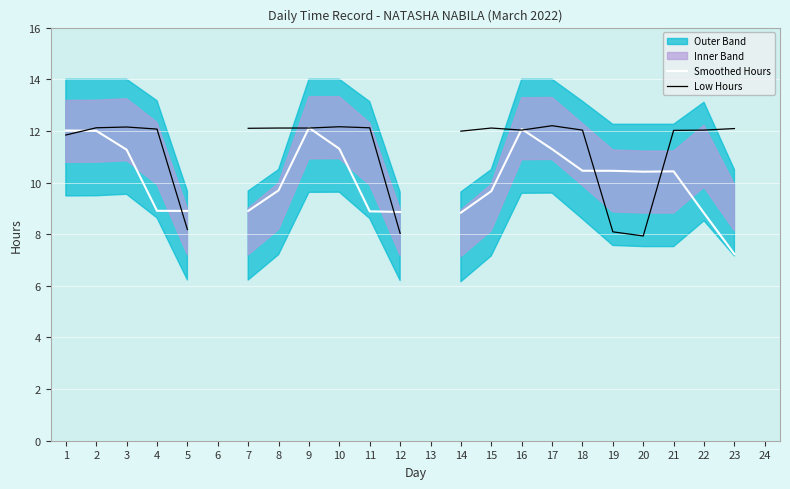

Which category has the highest value in the Low Hours series?

17